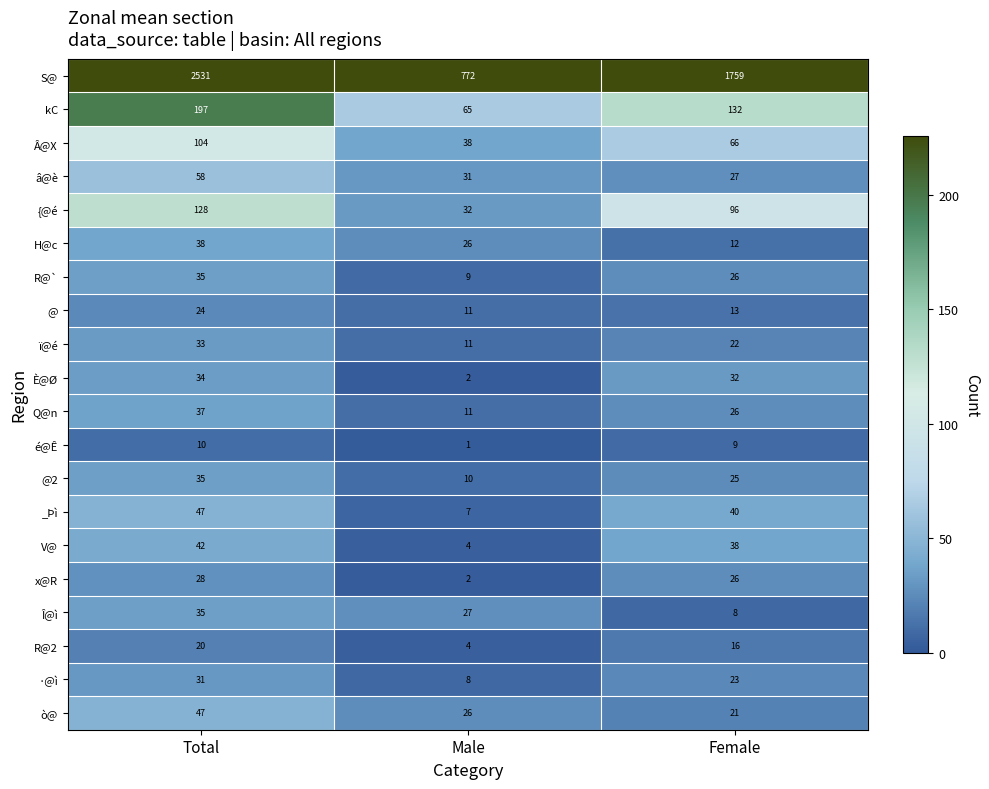

The value of Î@ì at Female is 8. True or false?

True